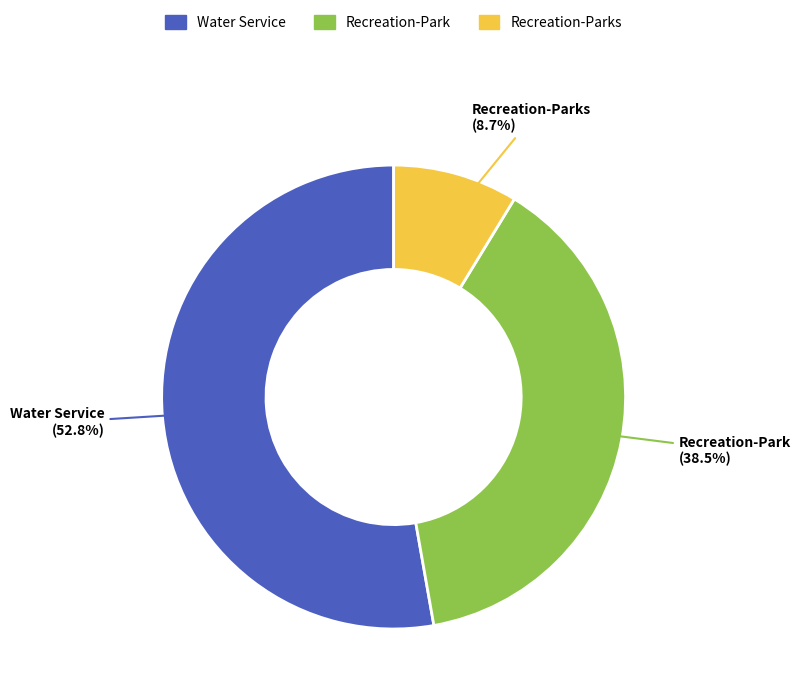

The Recreation-Parks slice represents 21% of the pie. True or false?

False